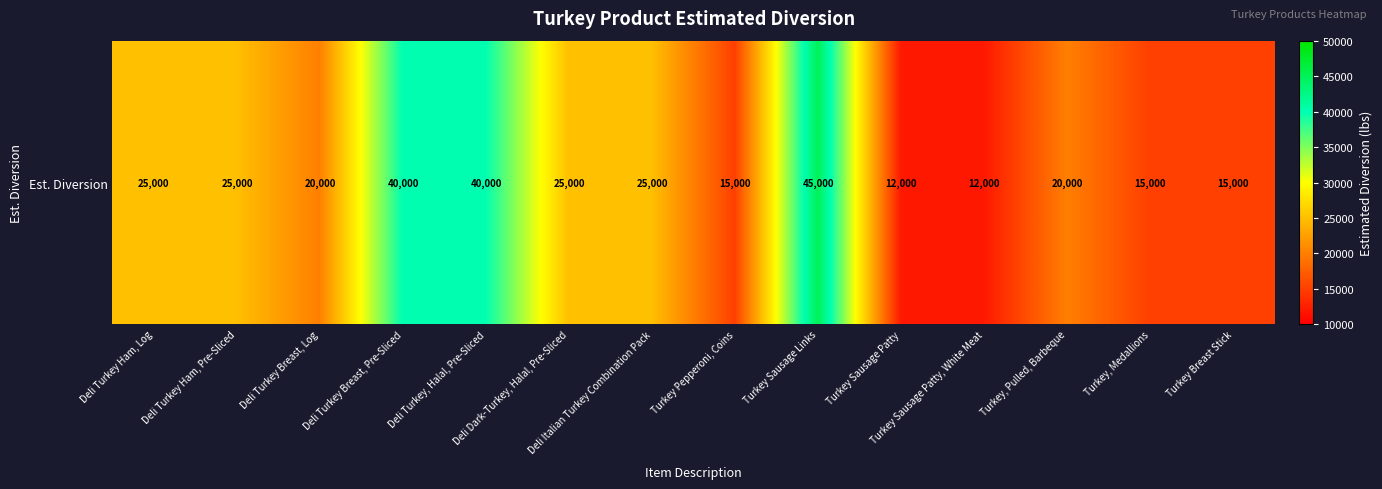

List the labels in order of value, largest first.

Turkey Sausage Links, Deli Turkey Breast, Pre-Sliced, Deli Turkey, Halal, Pre-Sliced, Deli Turkey Ham, Log, Deli Turkey Ham, Pre-Sliced, Deli Dark-Turkey, Halal, Pre-Sliced, Deli Italian Turkey Combination Pack, Deli Turkey Breast, Log, Turkey, Pulled, Barbeque, Turkey Pepperoni, Coins, Turkey, Medallions, Turkey Breast Stick, Turkey Sausage Patty, Turkey Sausage Patty, White Meat